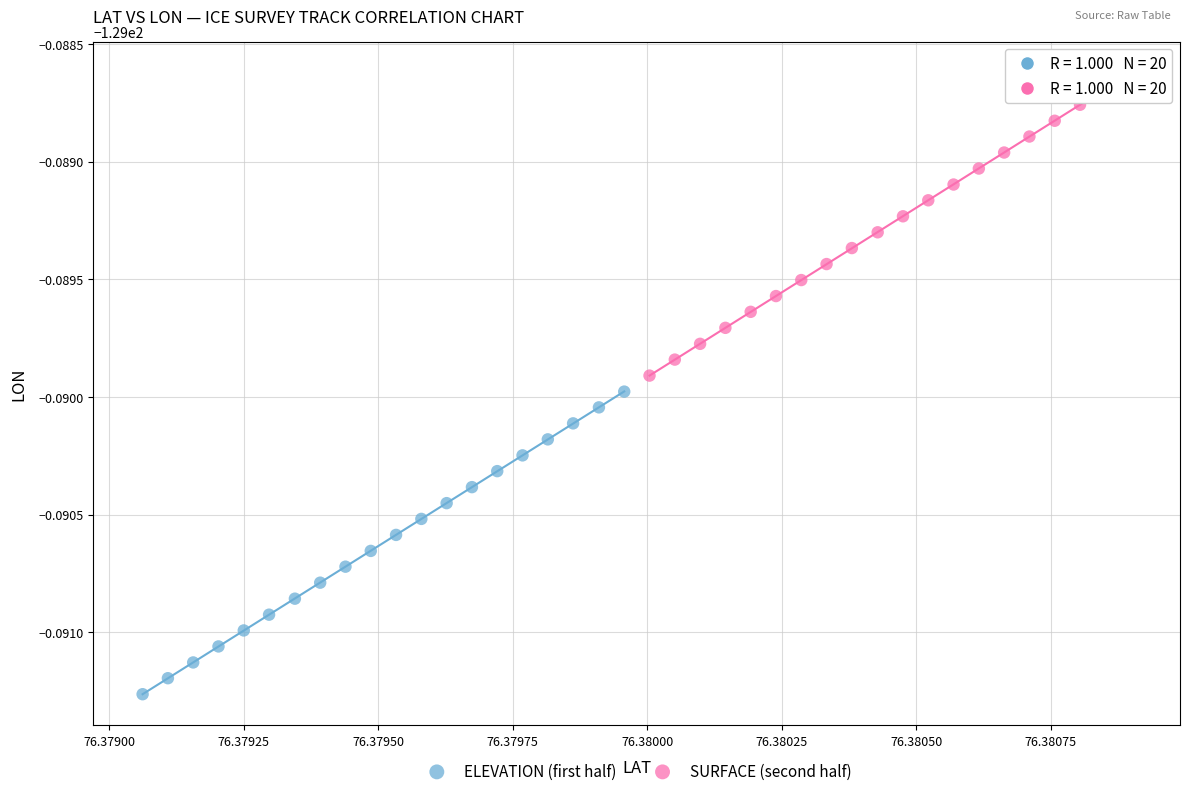

Which series contains the highest Y value?

SURFACE (second half)